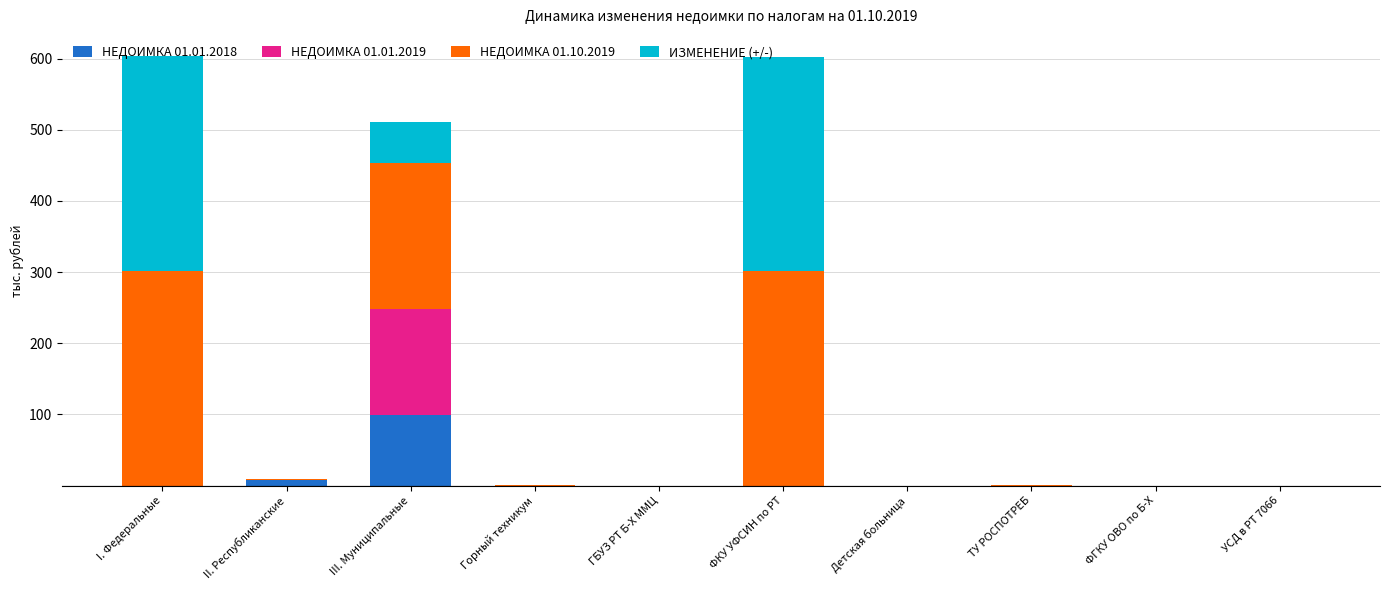

What is the maximum value for НЕДОИМКА 01.01.2018?

99.9